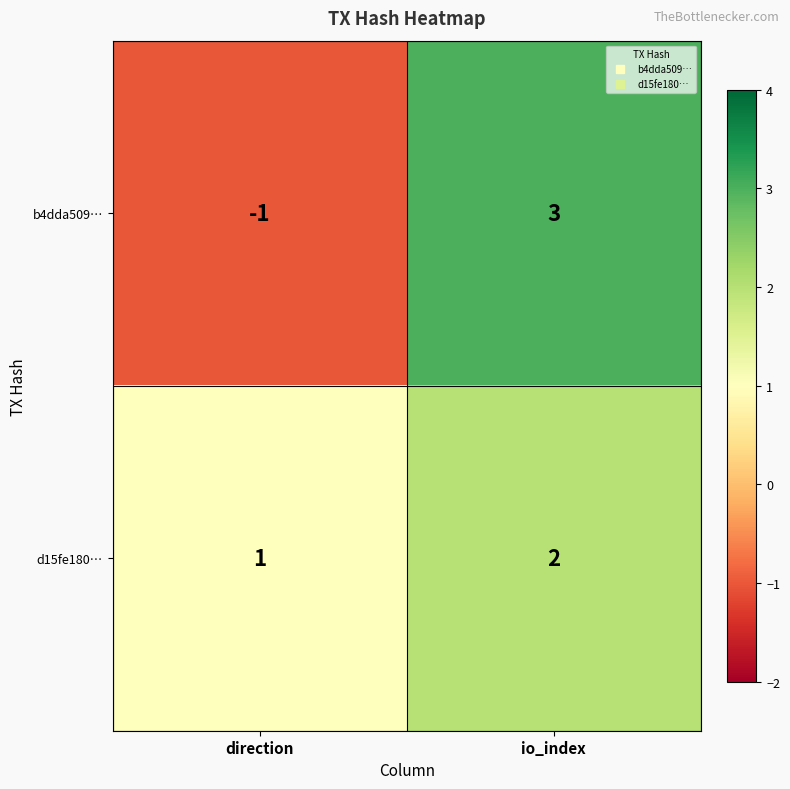

Which label corresponds to the largest value in the chart?

io_index